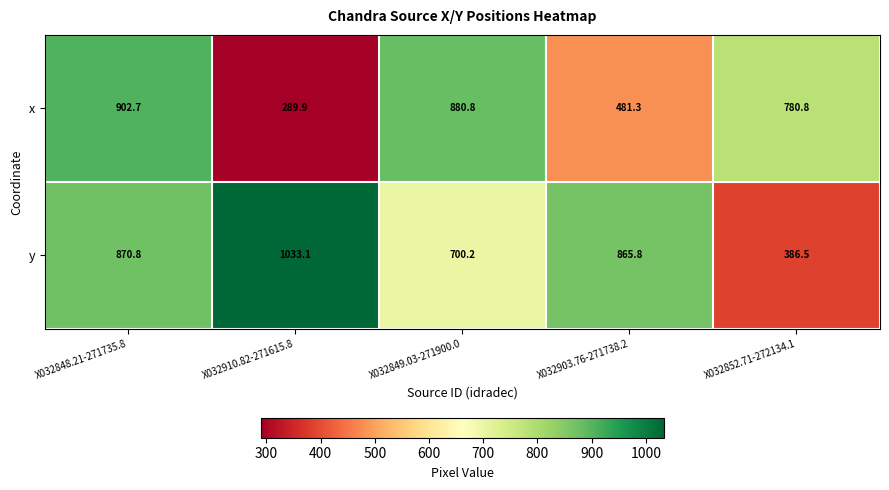

What is the average value of the x series?

667.1